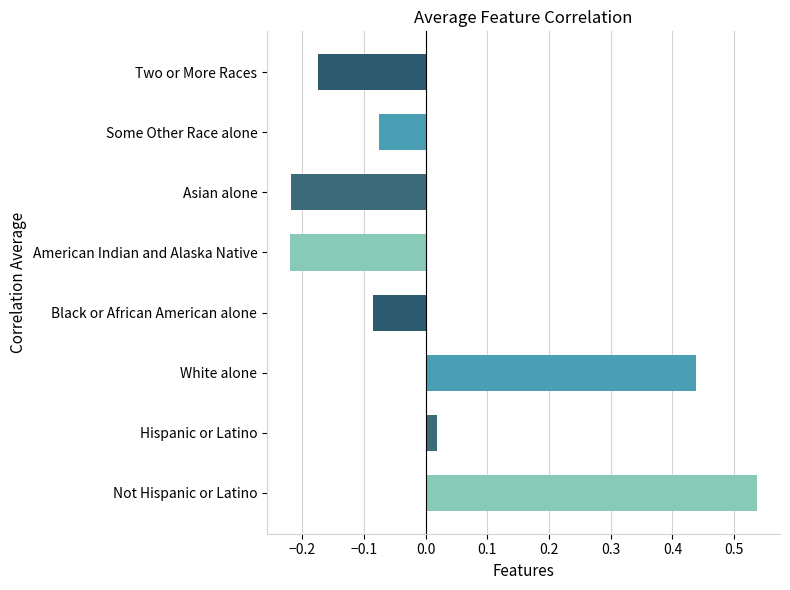

What is the difference between the maximum and minimum values?

0.8